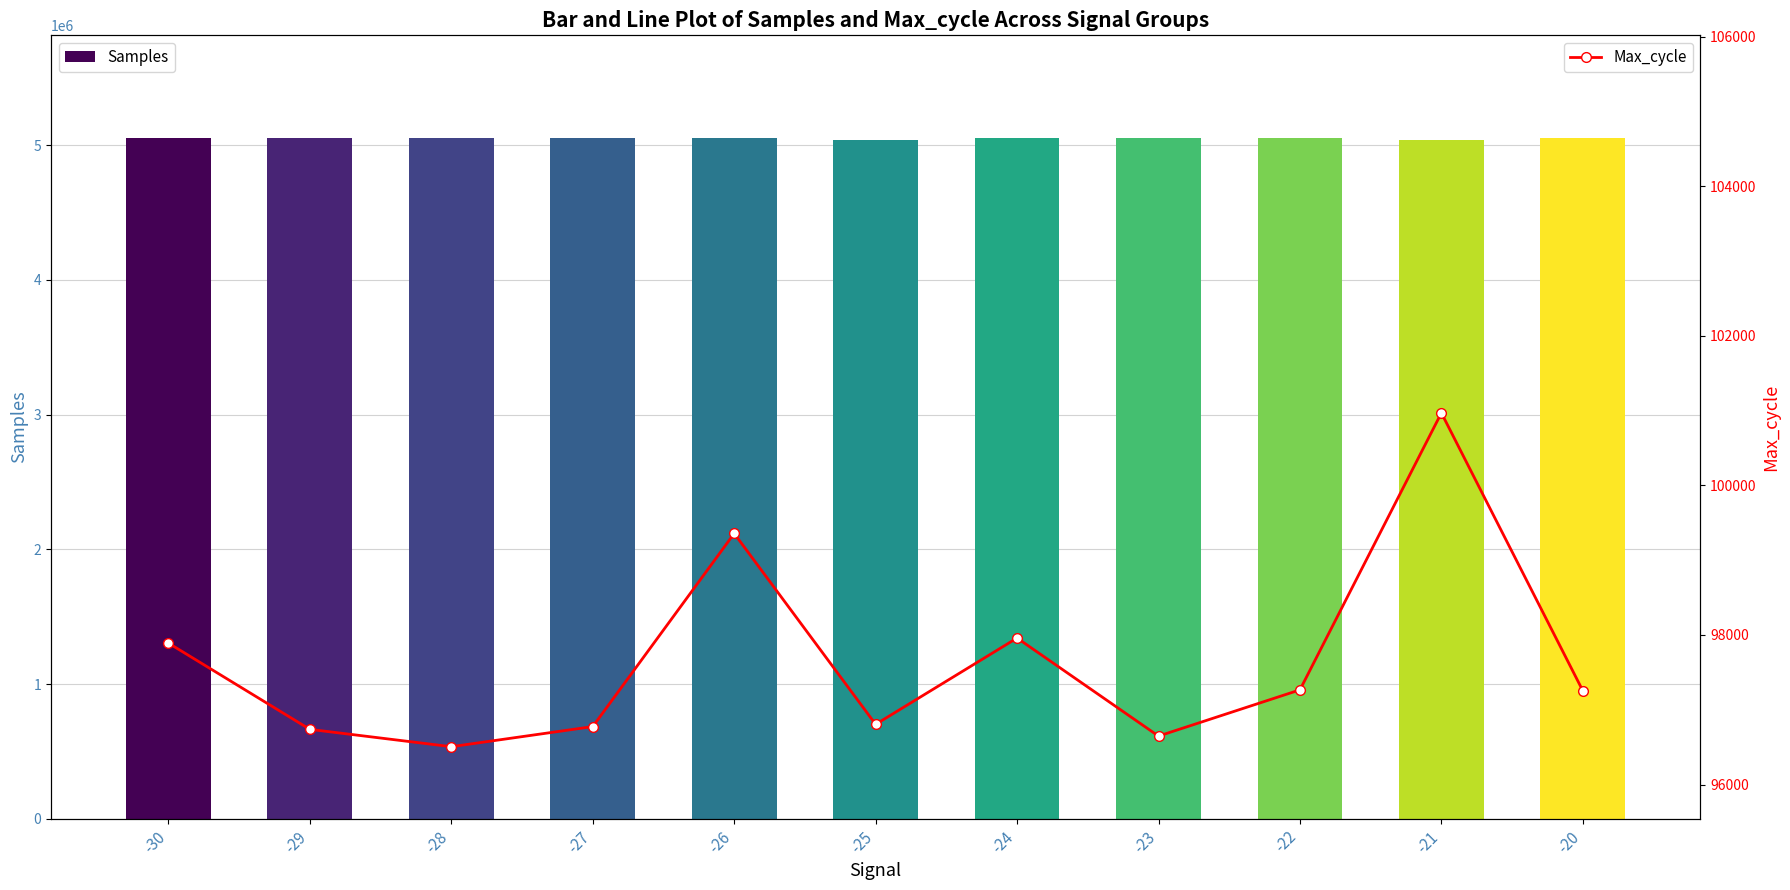

What is the sum of the Samples values at -27 and -30?

10112186